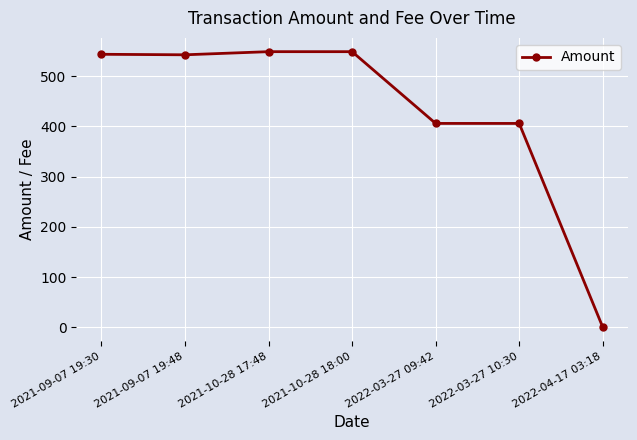

The value at 2022-03-27 10:30 is 405.9. True or false?

True